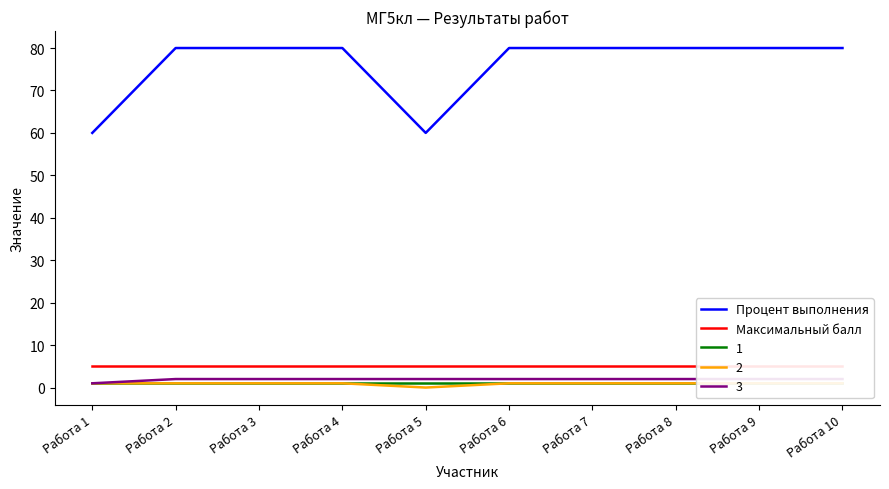

Is it true that Процент выполнения equals 23 at Работа 7?

False